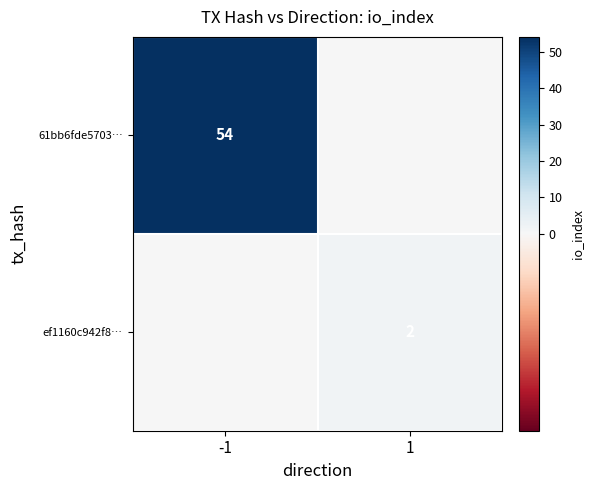

Is it true that 61bb6fde5703… equals 27 at -1?

False